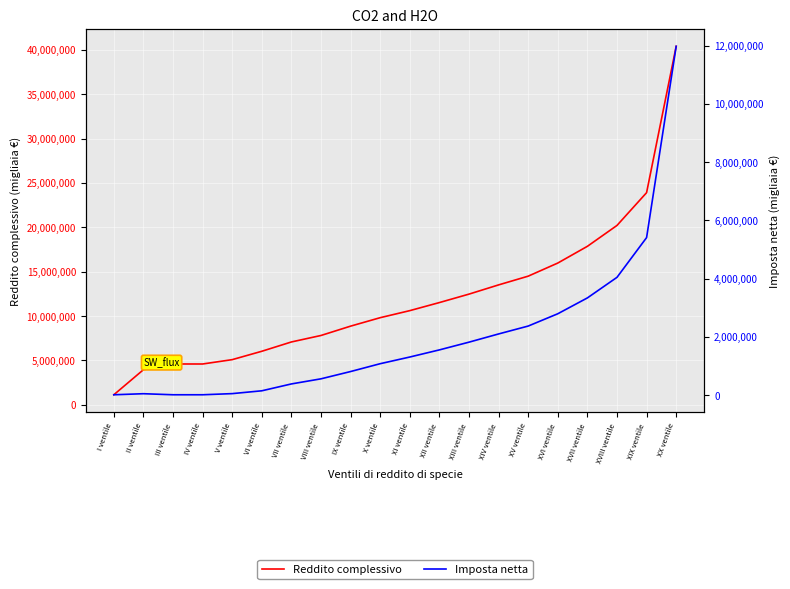

At which category is the sum across all series the highest?

XX ventile